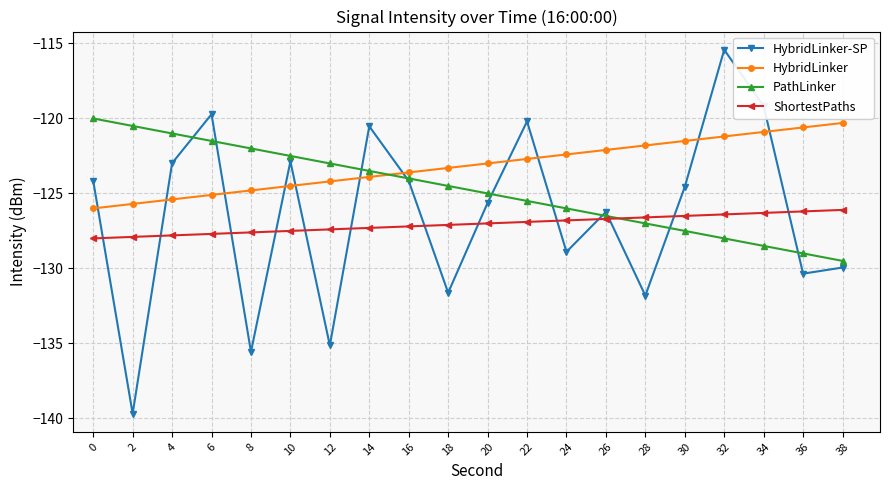

What is the minimum value shown in the chart?

-139.7